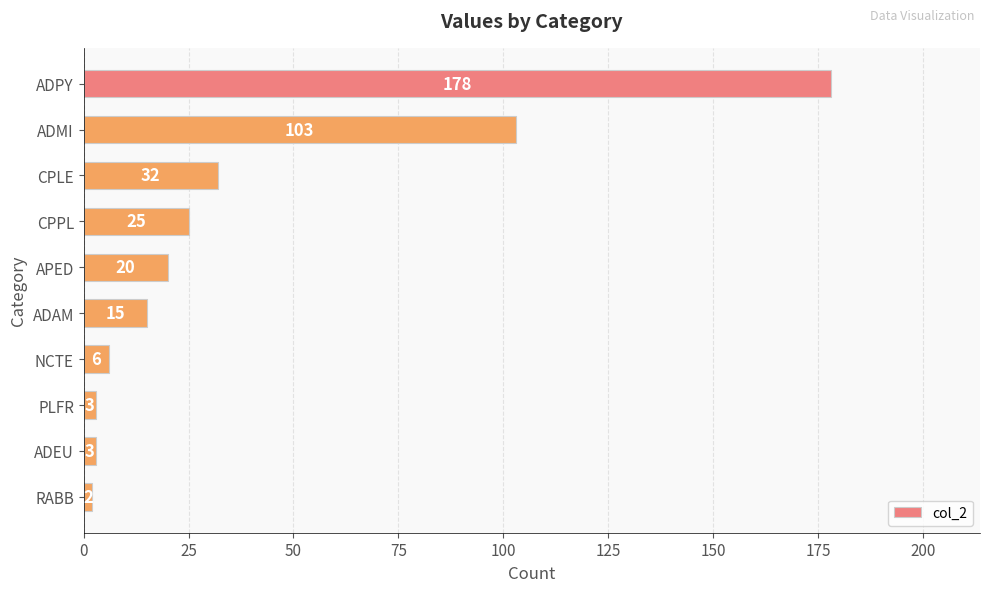

Count the number of data series in this chart.

1